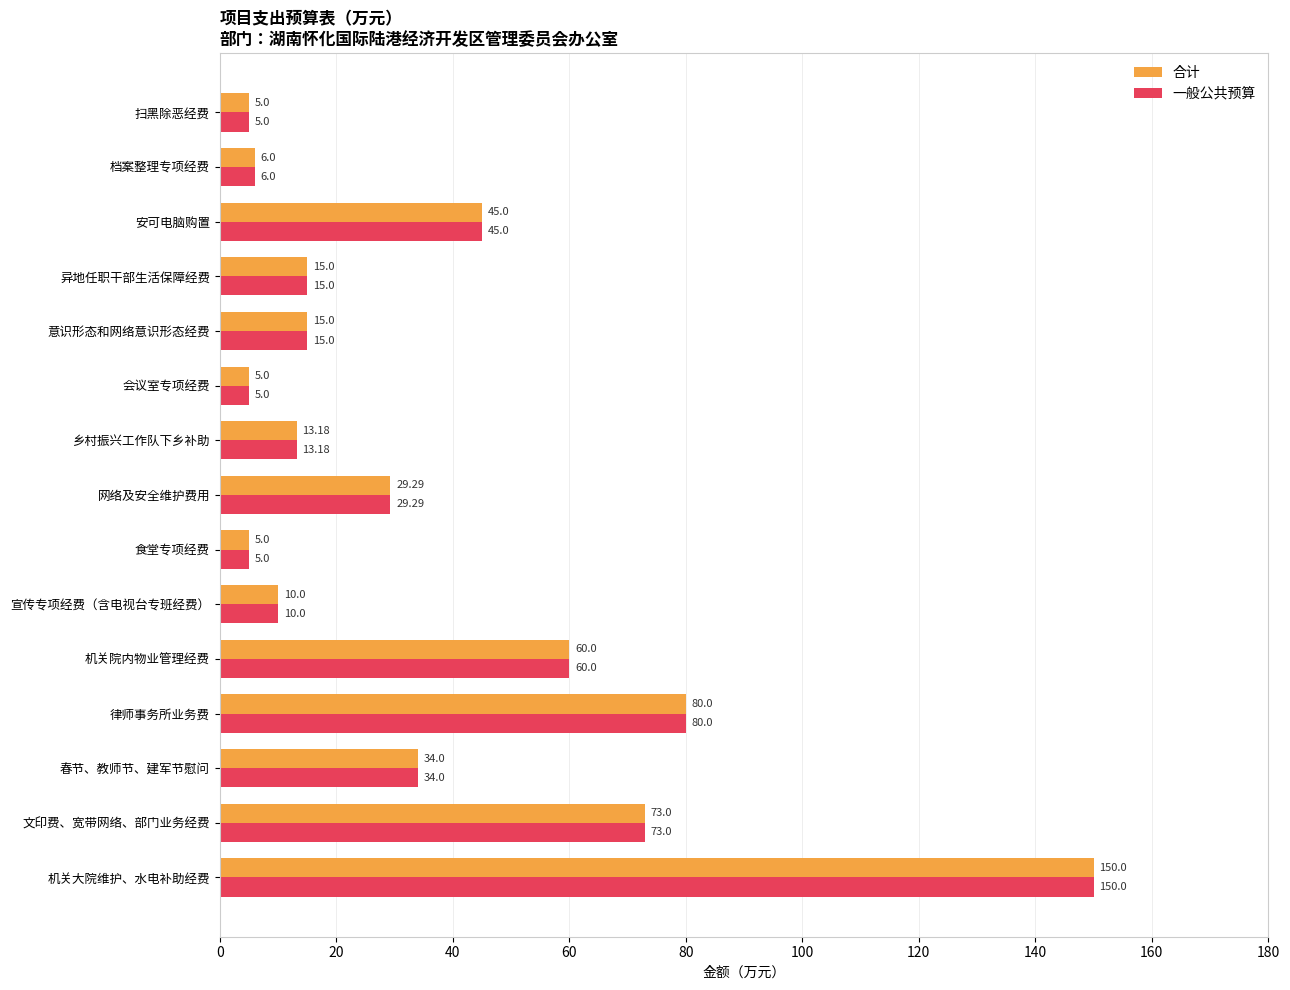

What is the difference between the maximum and second lowest values in the 一般公共预算 series?

145.0